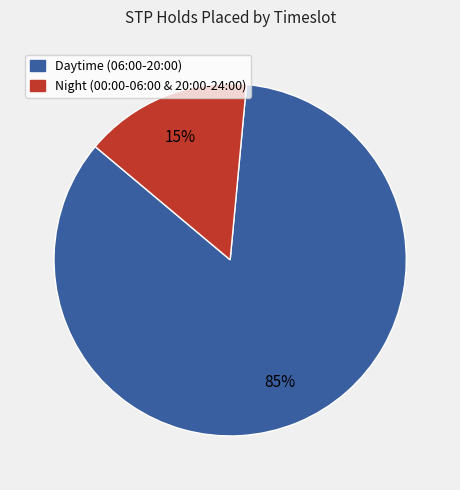

How many segments does this pie chart have?

2